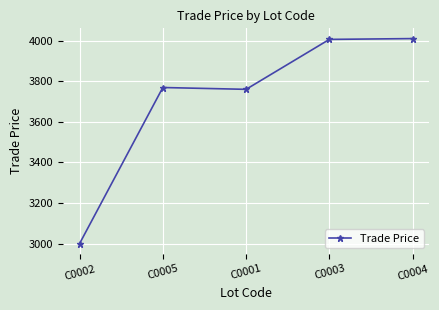

What position from the left is C0003?

4